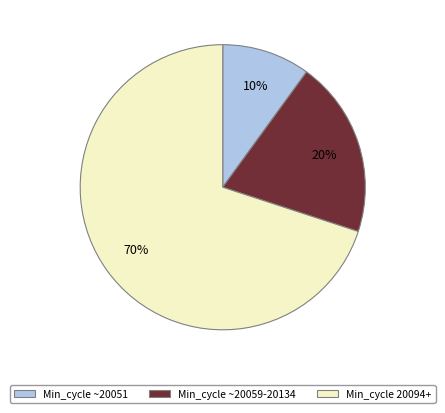

To the nearest percent, what is the average slice percentage?

33%